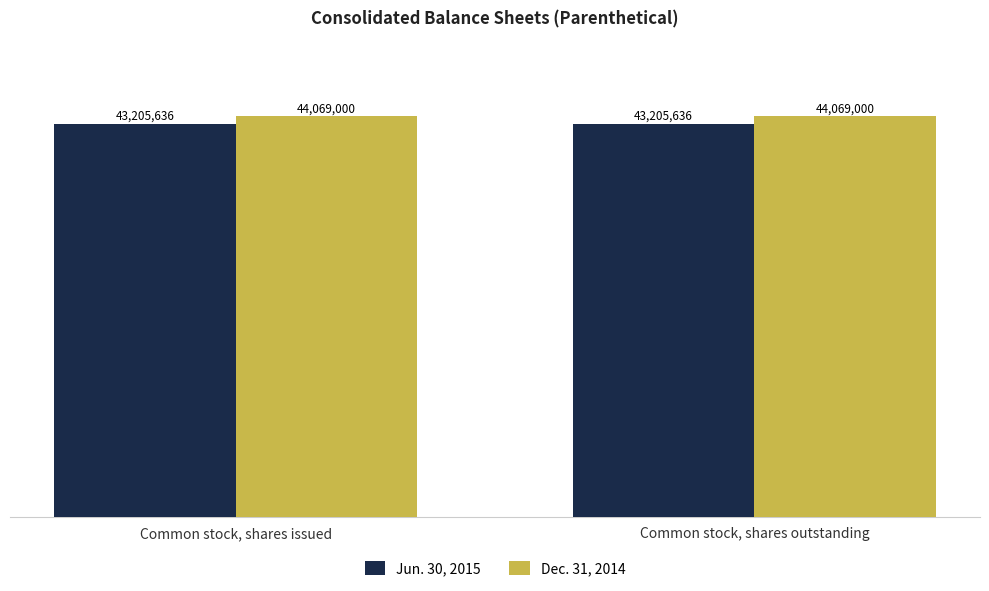

Reading left to right, transcribe all the data shown in this chart.

Jun. 30, 2015: Common stock, shares issued=43205636	Common stock, shares outstanding=43205636
Dec. 31, 2014: Common stock, shares issued=44069000	Common stock, shares outstanding=44069000